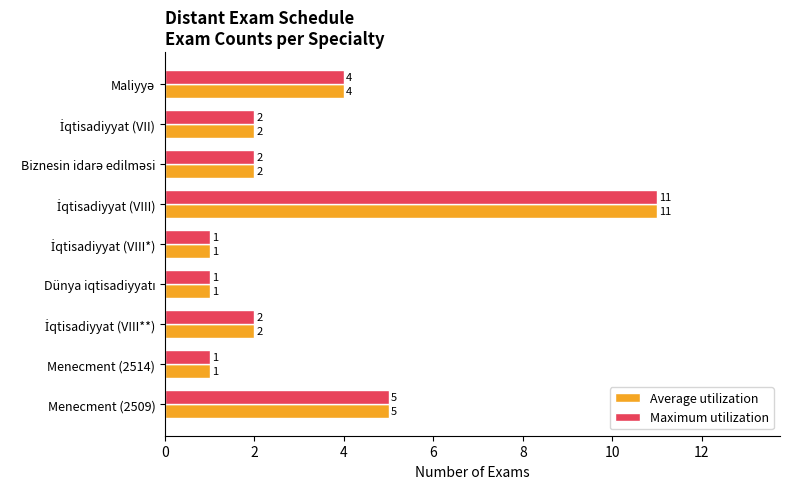

The Average utilization series shows 5 at Menecment (2509). True or false?

True